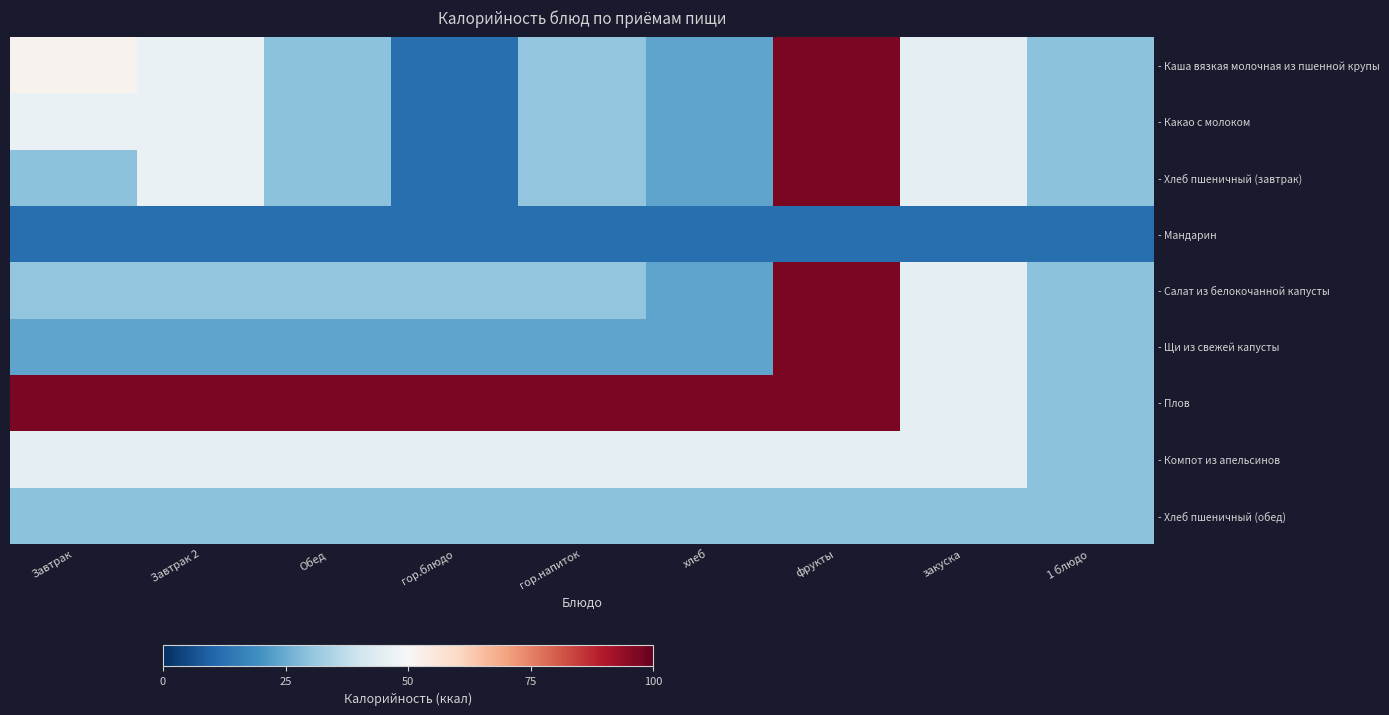

Between хлеб and 1 блюдо, which series saw the biggest shift?

- Плов